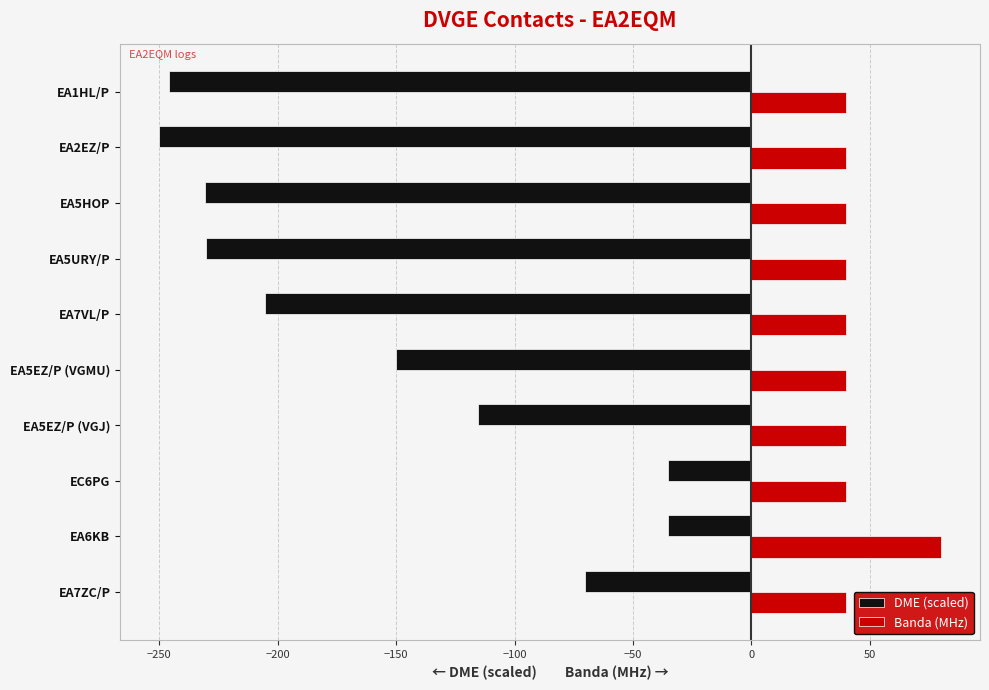

At EC6PG, list the series in order from largest to smallest.

Banda (MHz), DME (scaled)